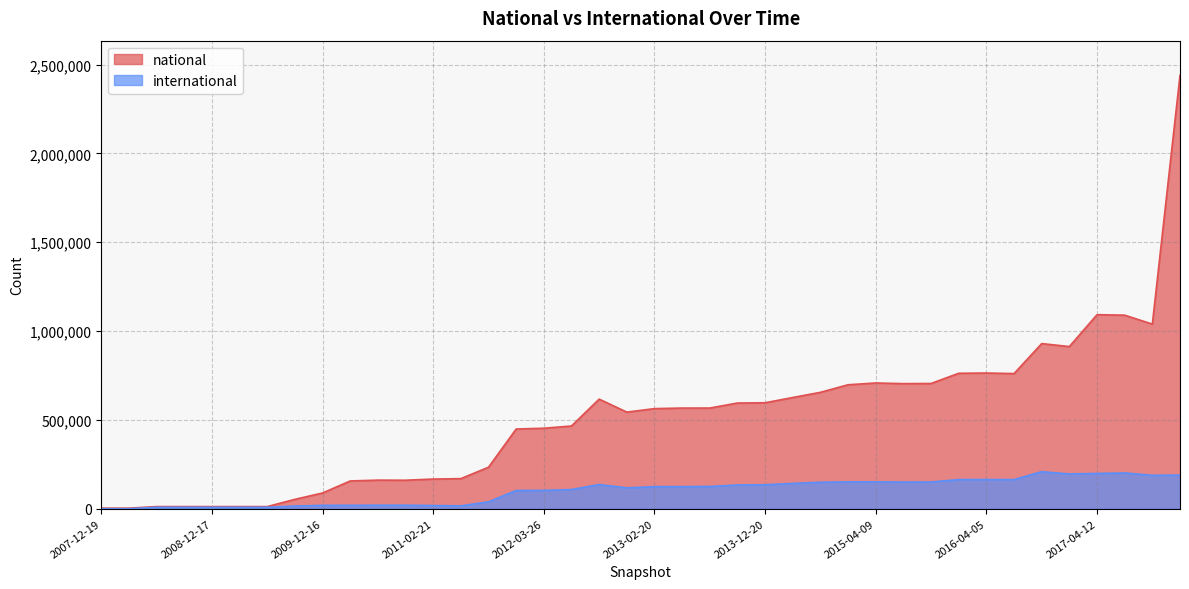

At which label is national closest to 1221374?

2017-04-12